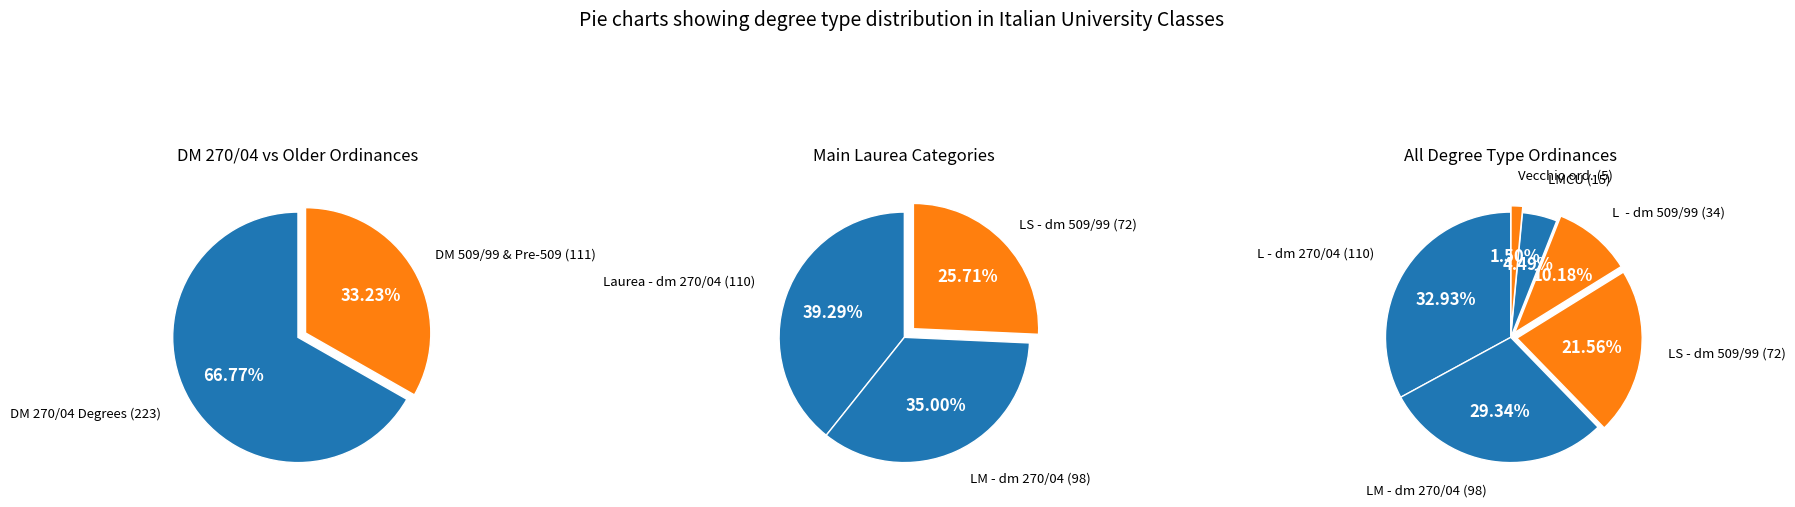

How many segments does this pie chart have?

6